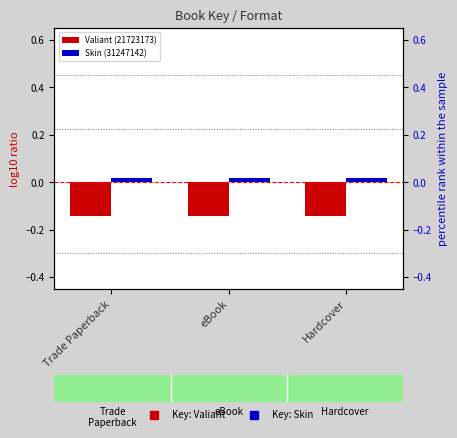

How many series are shown in this chart?

2